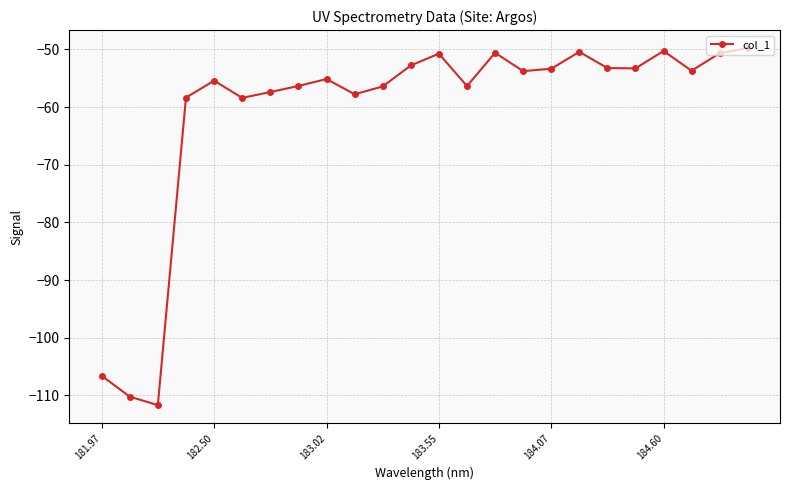

What is the greatest value displayed?

-49.8